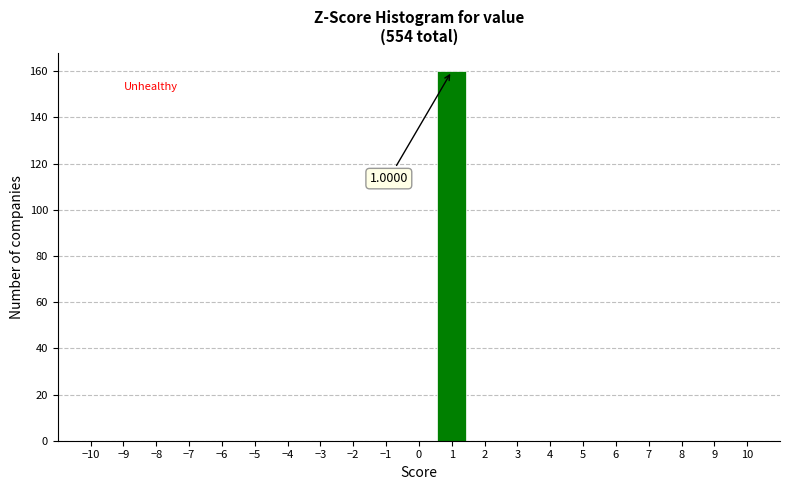

Over which range of the x-axis is the bar tallest?

0.5 to 1.5